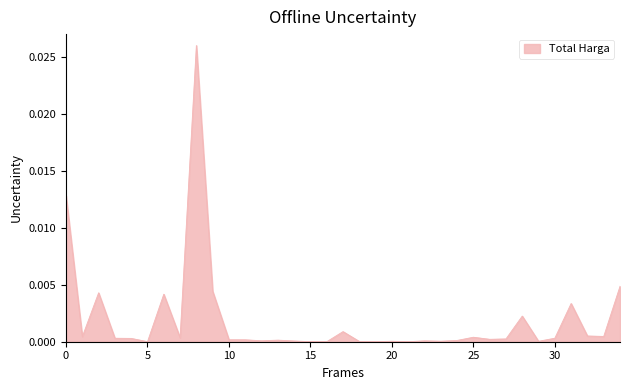

Count the number of data series in this chart.

1